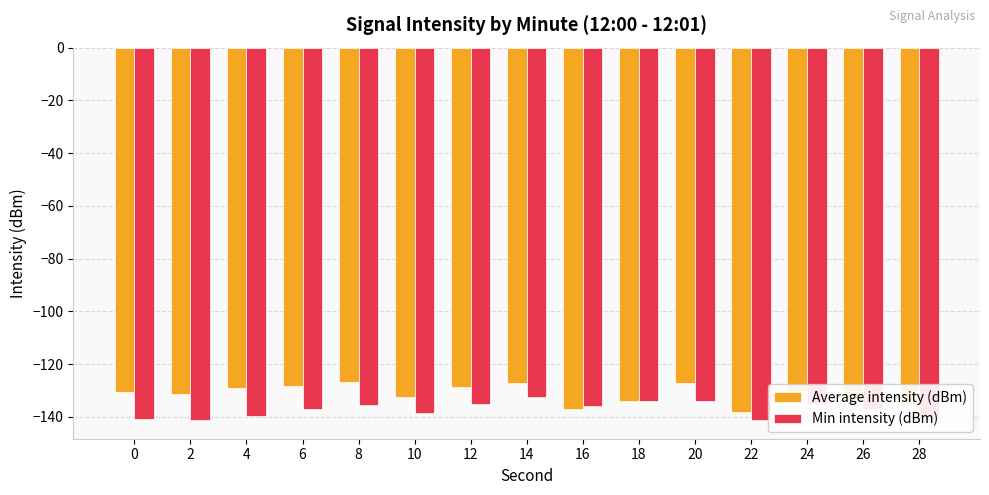

The value of Average intensity (dBm) at 14 is -127.3. True or false?

True